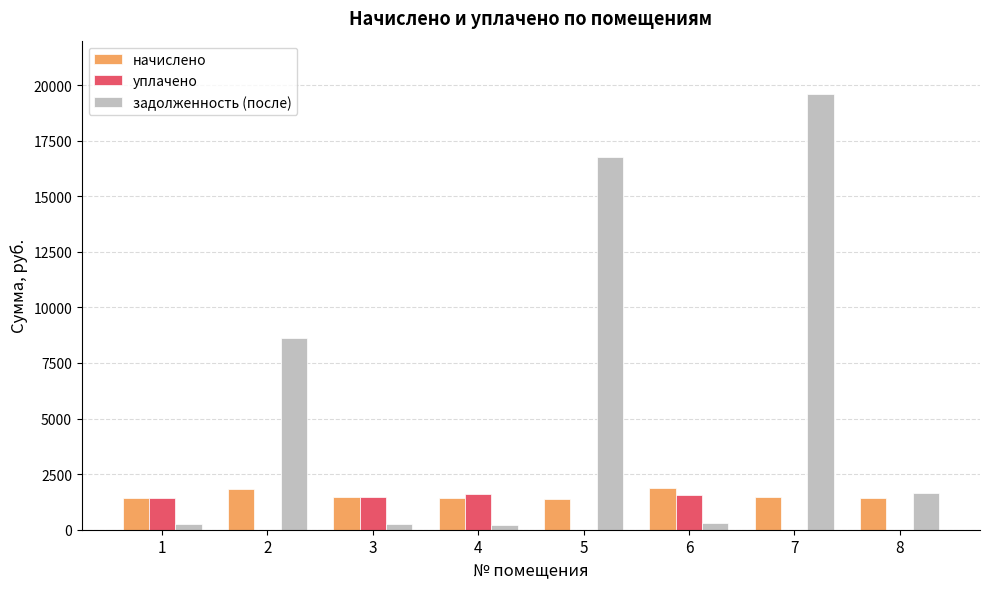

Are the bars grouped side by side (vs. stacked)?

Yes